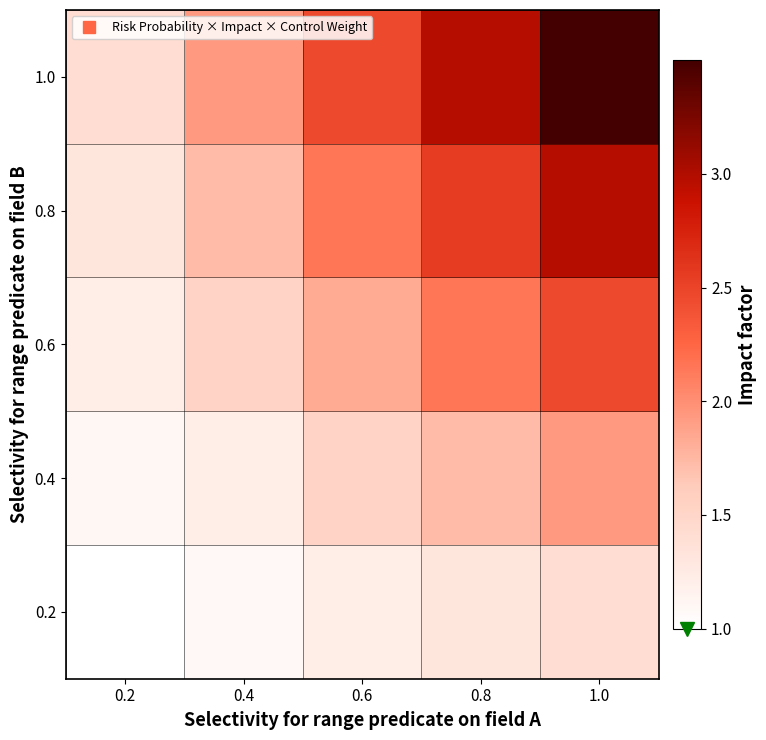

Which has a higher value, 0.8 or 0.4?

0.8